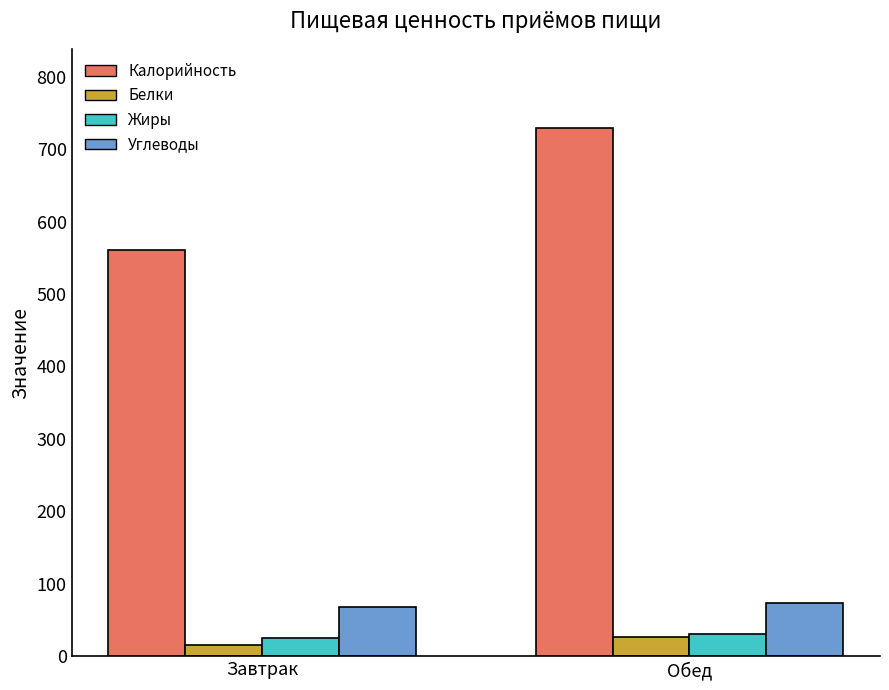

True or false: Углеводы has a value of 34.7 at Обед.

False